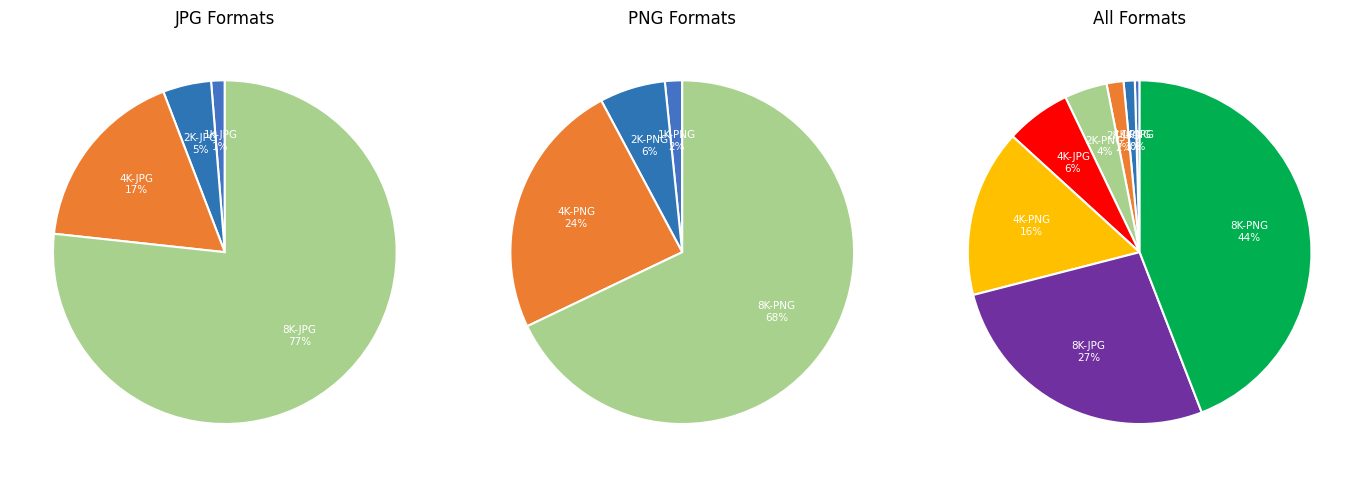

What is the largest slice in the pie chart?

8K-PNG